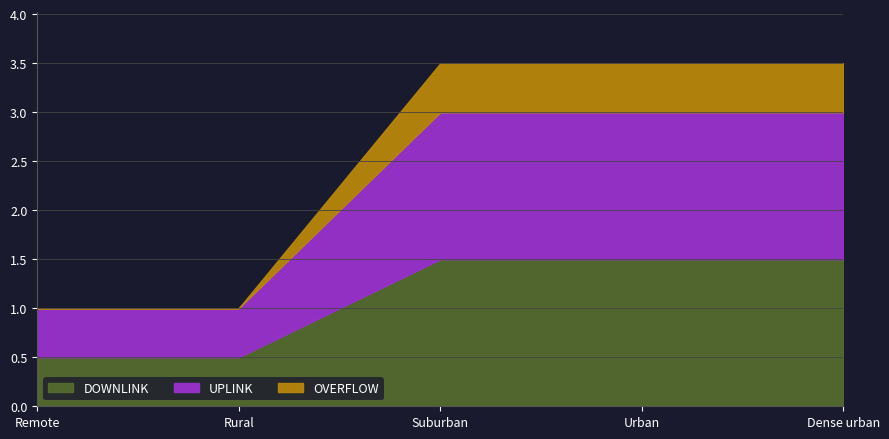

Reading left to right, what are all the values shown in this chart?

DOWNLINK: 0.5	0.5	1.5	1.5	1.5
UPLINK: 0.5	0.5	1.5	1.5	1.5
OVERFLOW: 0.0	0.0	0.5	0.5	0.5